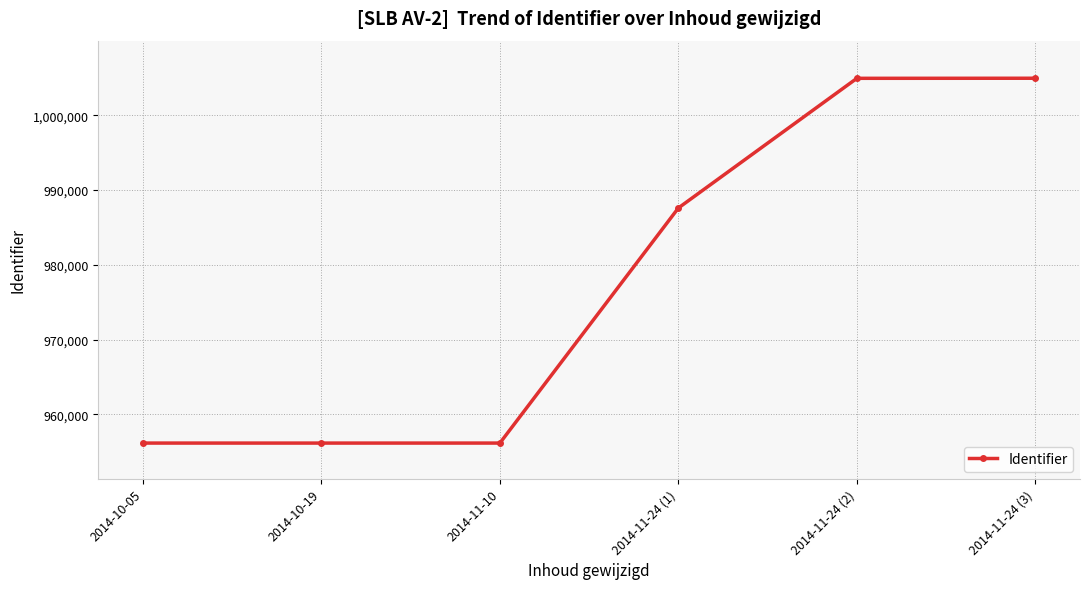

Does the chart display data point markers on the line(s)?

Yes